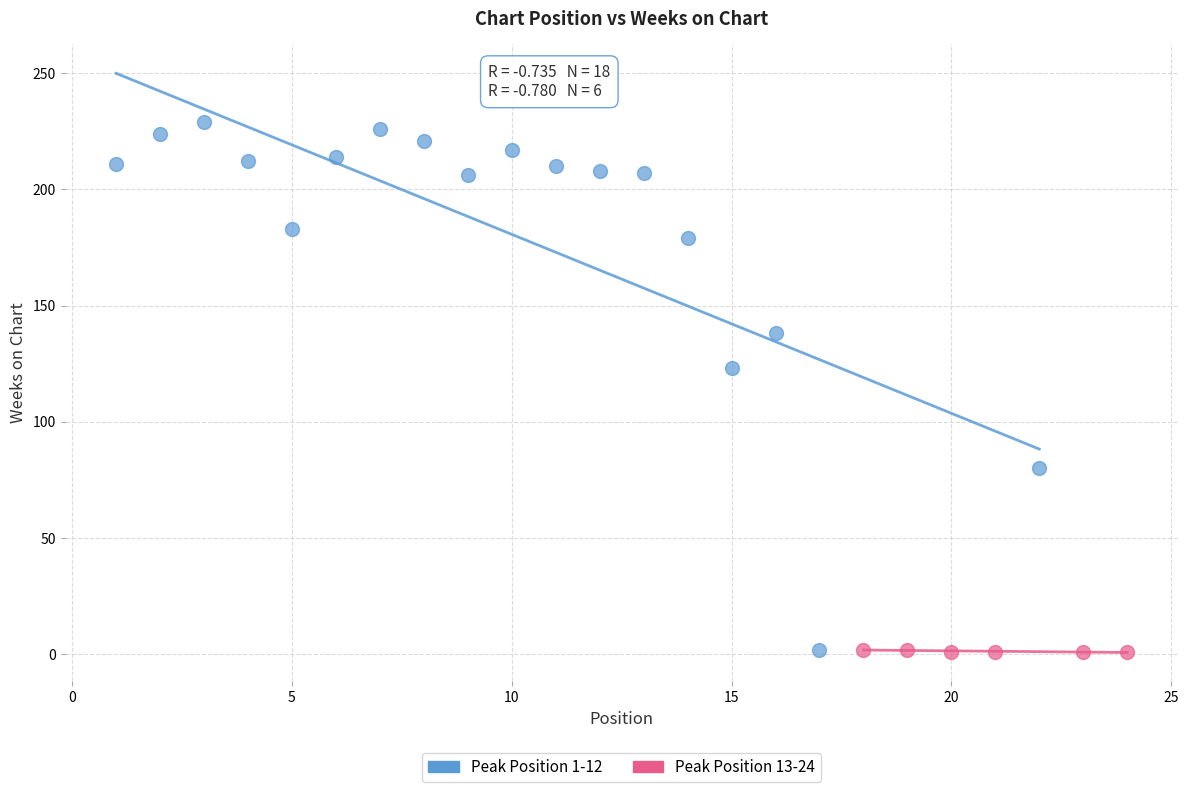

Which series has the largest Y range (max minus min)?

Peak Position 1-12